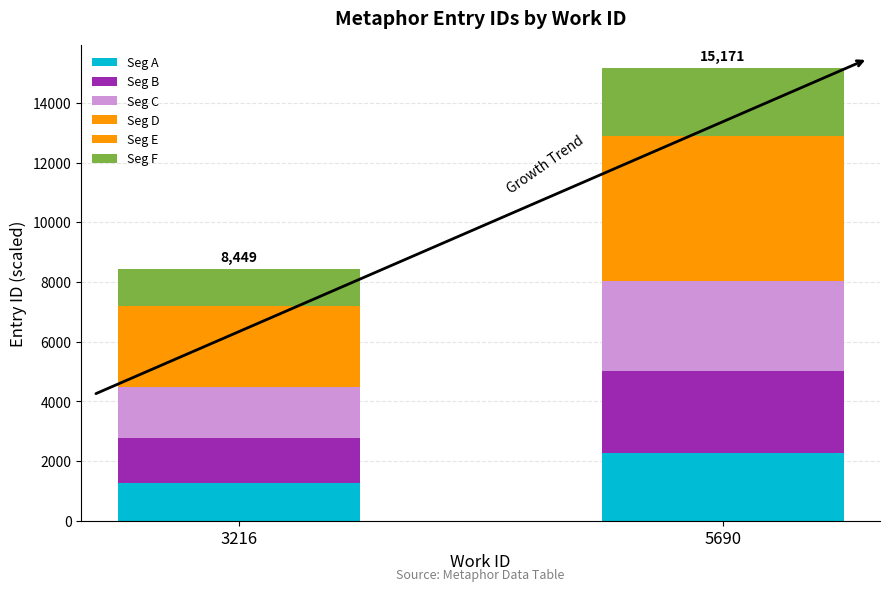

Which series has the largest range (max minus min)?

Seg C